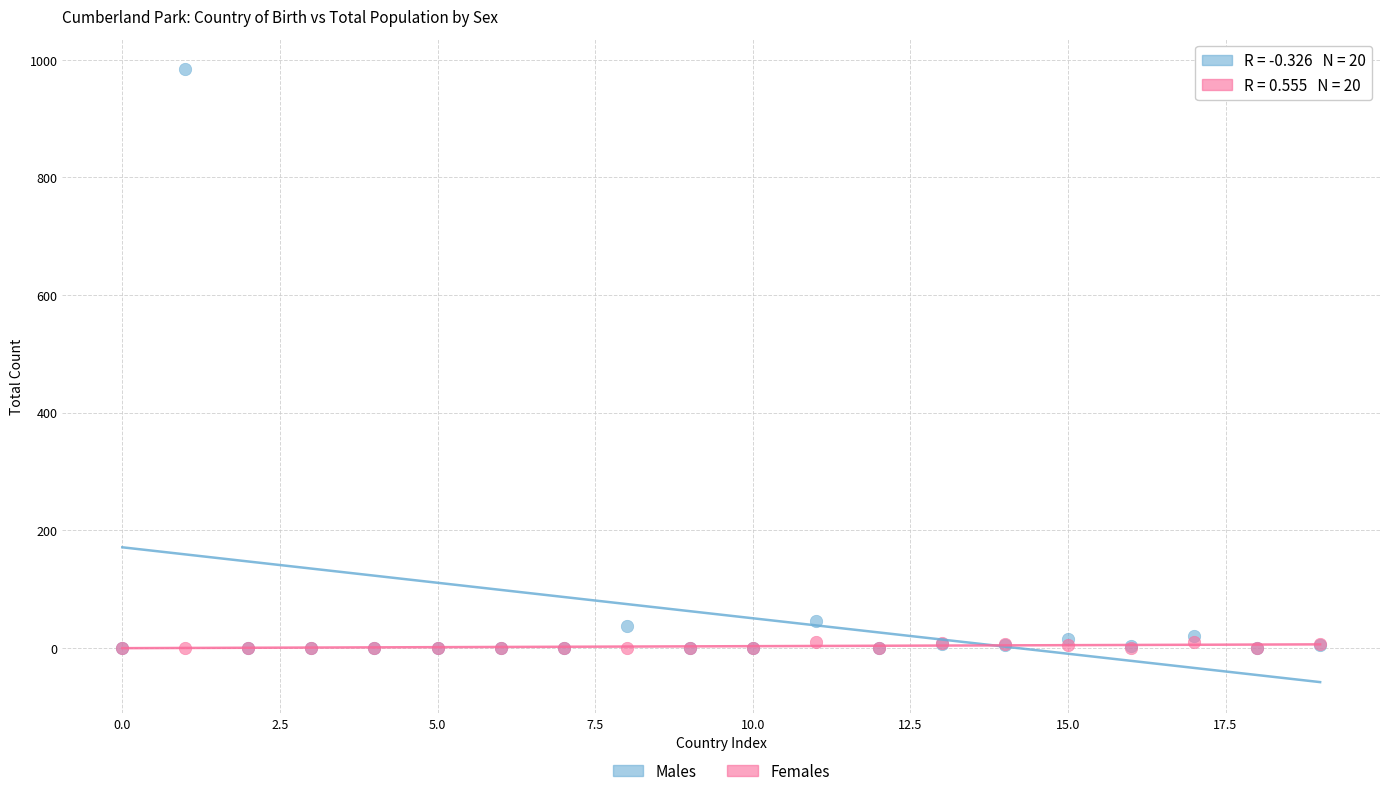

What are all the series names shown in the legend?

Males, Females